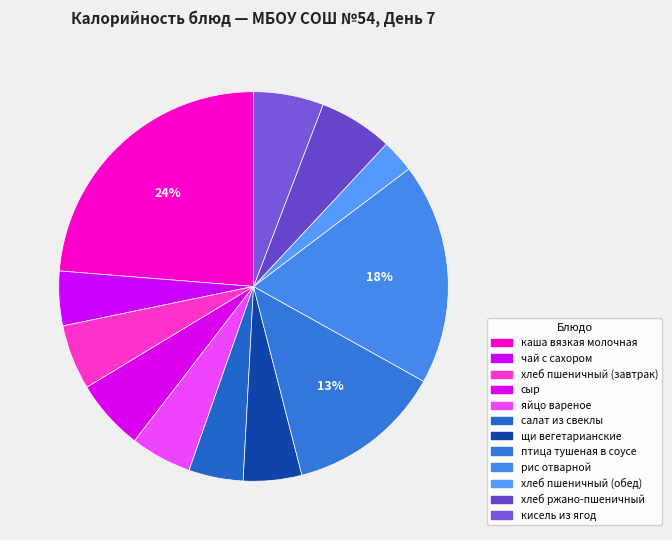

Count the number of slices in the pie.

12